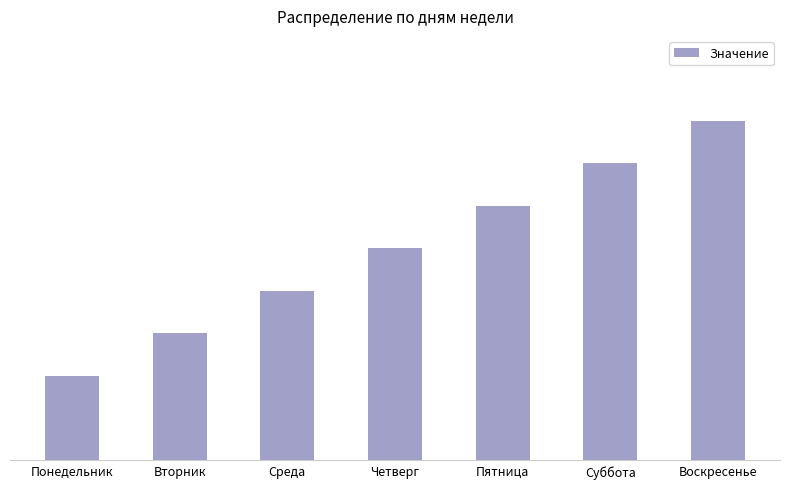

List the labels in order of value, largest first.

Воскресенье, Суббота, Пятница, Четверг, Среда, Вторник, Понедельник